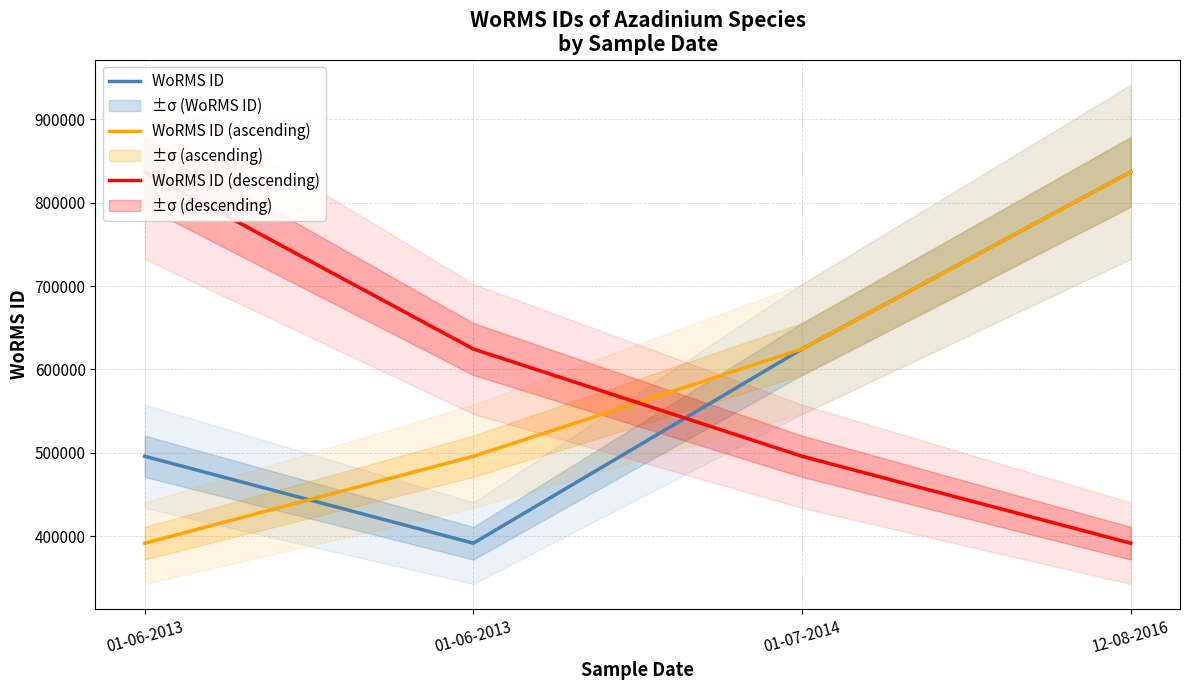

The value of WoRMS ID at 01-07-2014 is 1038427. True or false?

False